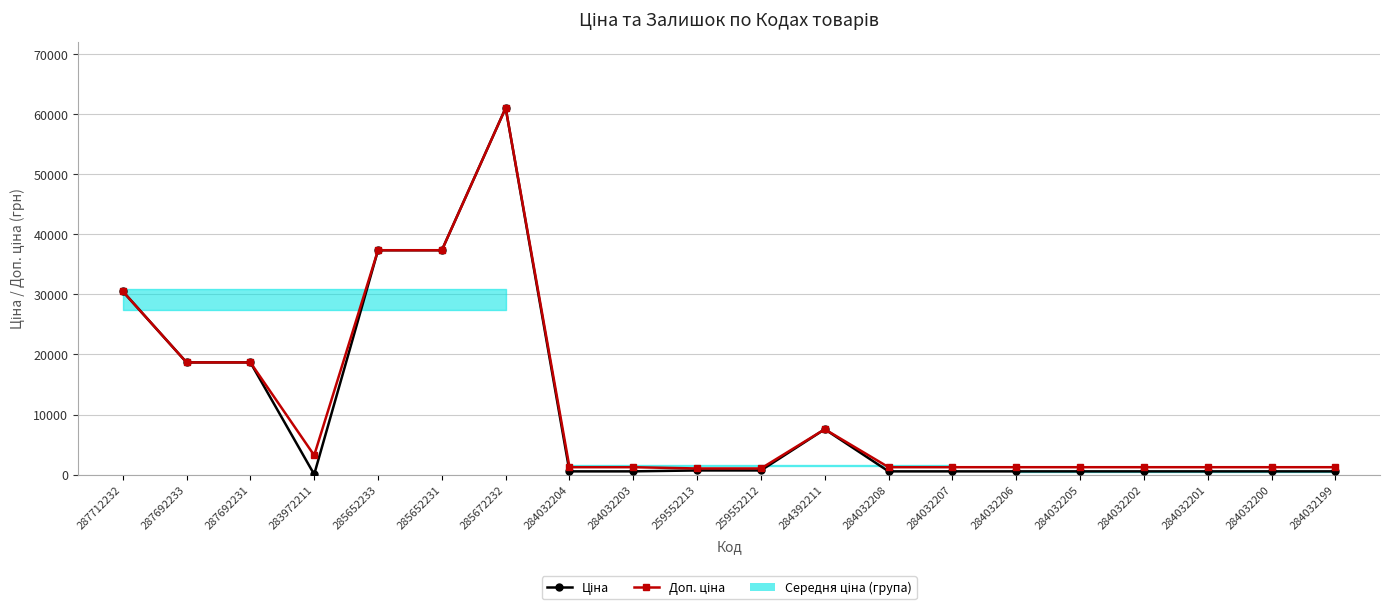

What is the spread (max minus min) of values at 284032202?

691.7